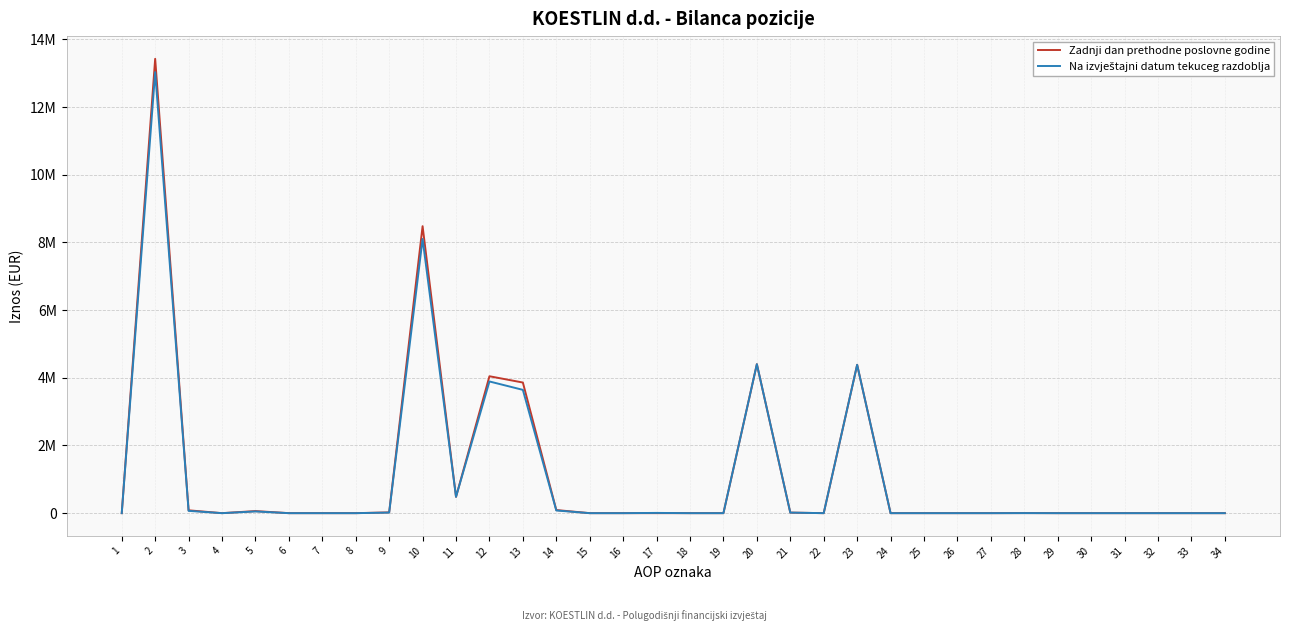

Is this an area chart (filled region under the line)?

No